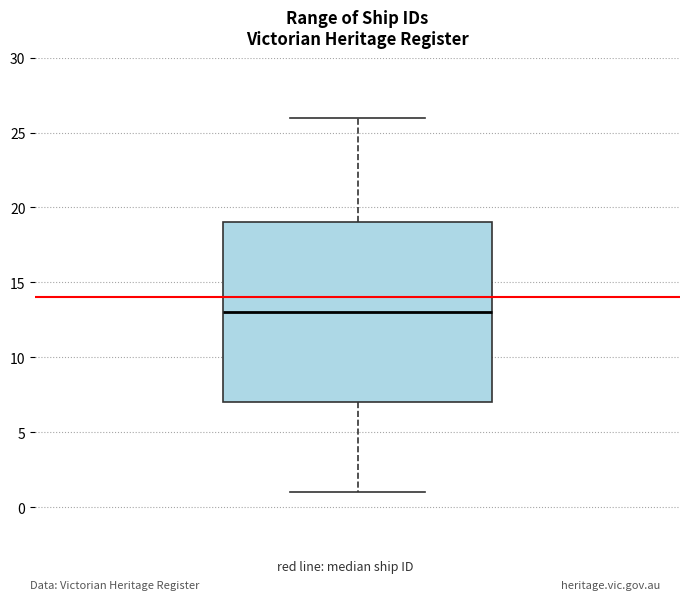

Read this box plot against the y-axis: the position of the median line, the range covered by the box, and the ends of both whiskers. The values are not printed on the chart, so give them approximately, as read against the axis.

median 13, box 7 to 19, whiskers 1 to 26